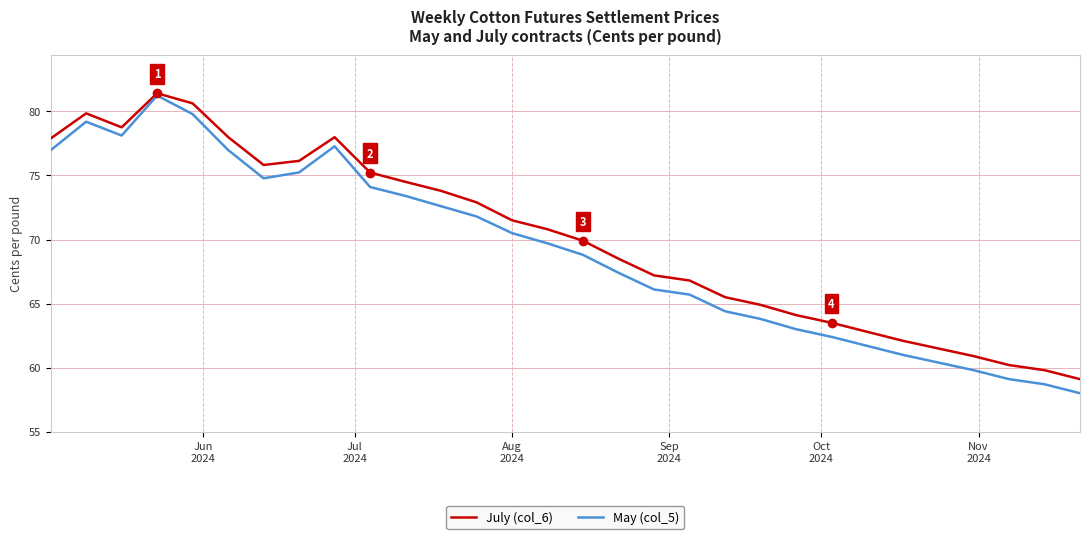

What is the lowest value of the July (col_6) series?

59.1